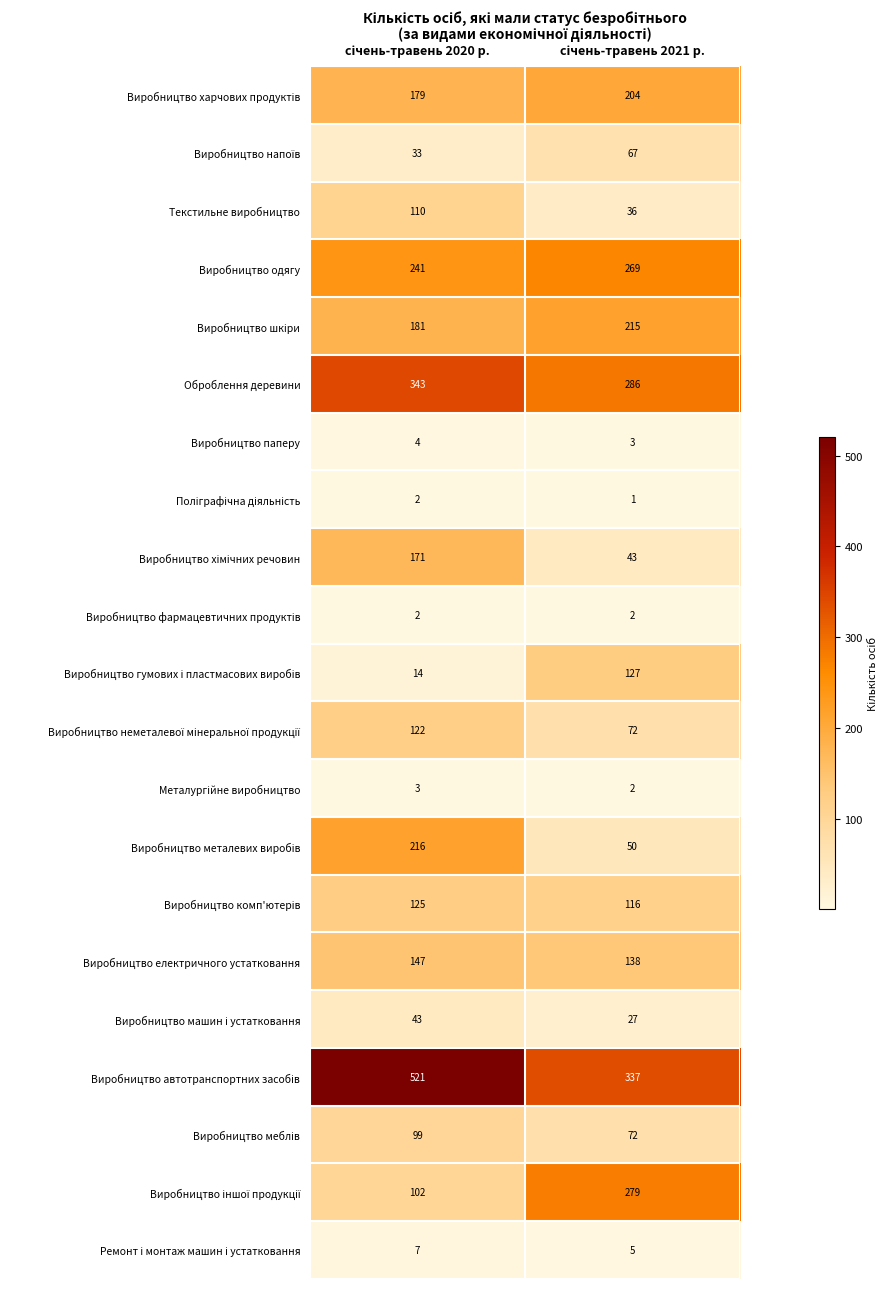

What is the highest value of the Виробництво паперу series?

4